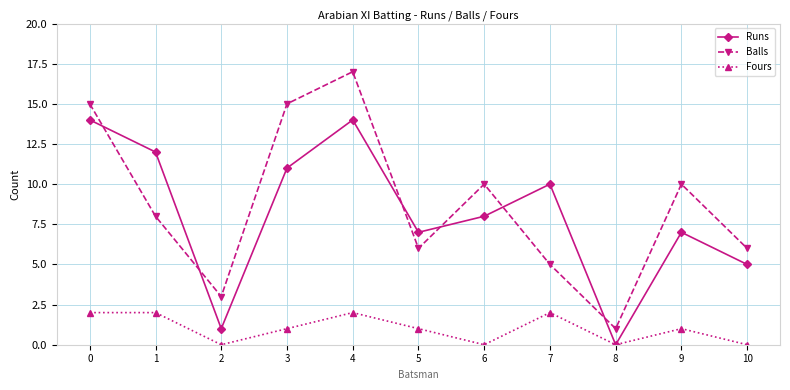

How many lines are shown in the chart?

3